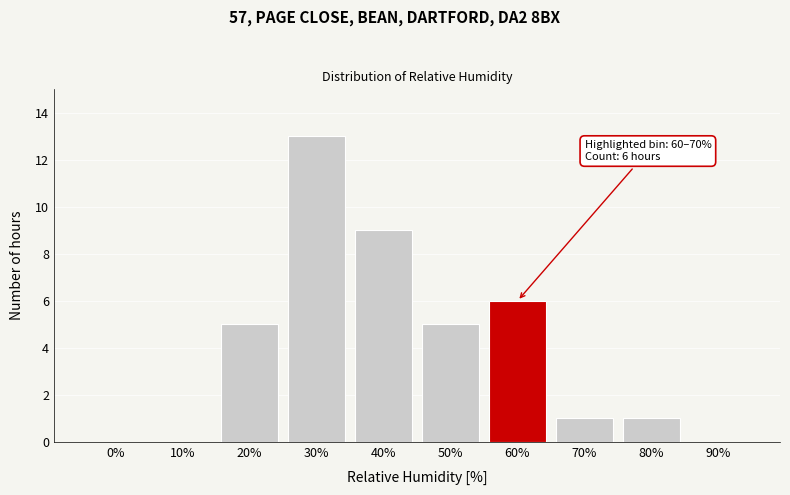

Reading left to right, transcribe all the data shown in this chart.

0%=0	10%=0	20%=5	30%=13	40%=9	50%=5	60%=6	70%=1	80%=1	90%=0